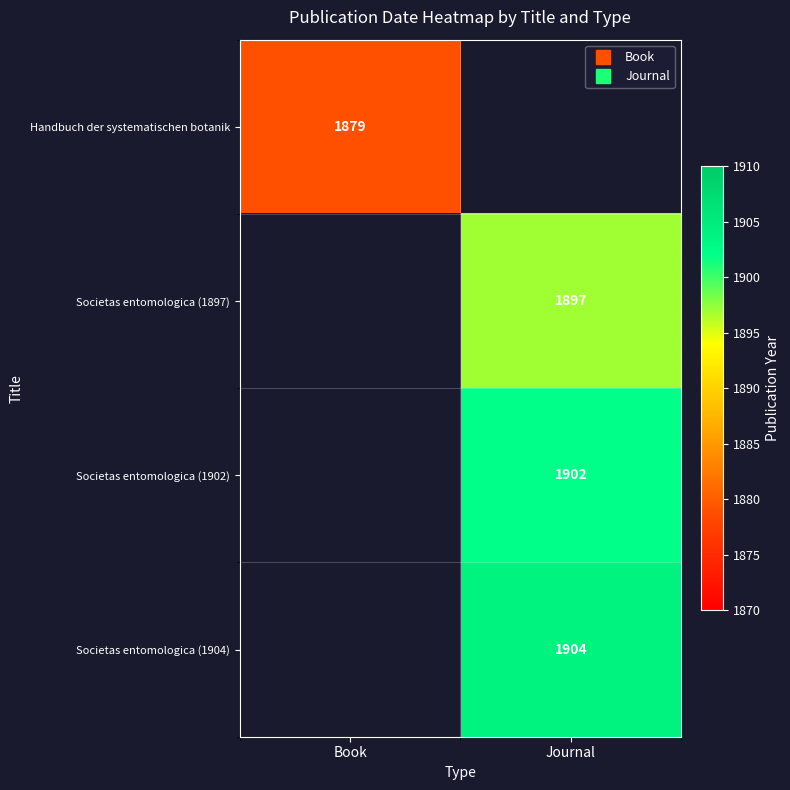

Is the value of Societas entomologica (1904) at Journal greater than the value of Societas entomologica (1897) at Journal?

Yes